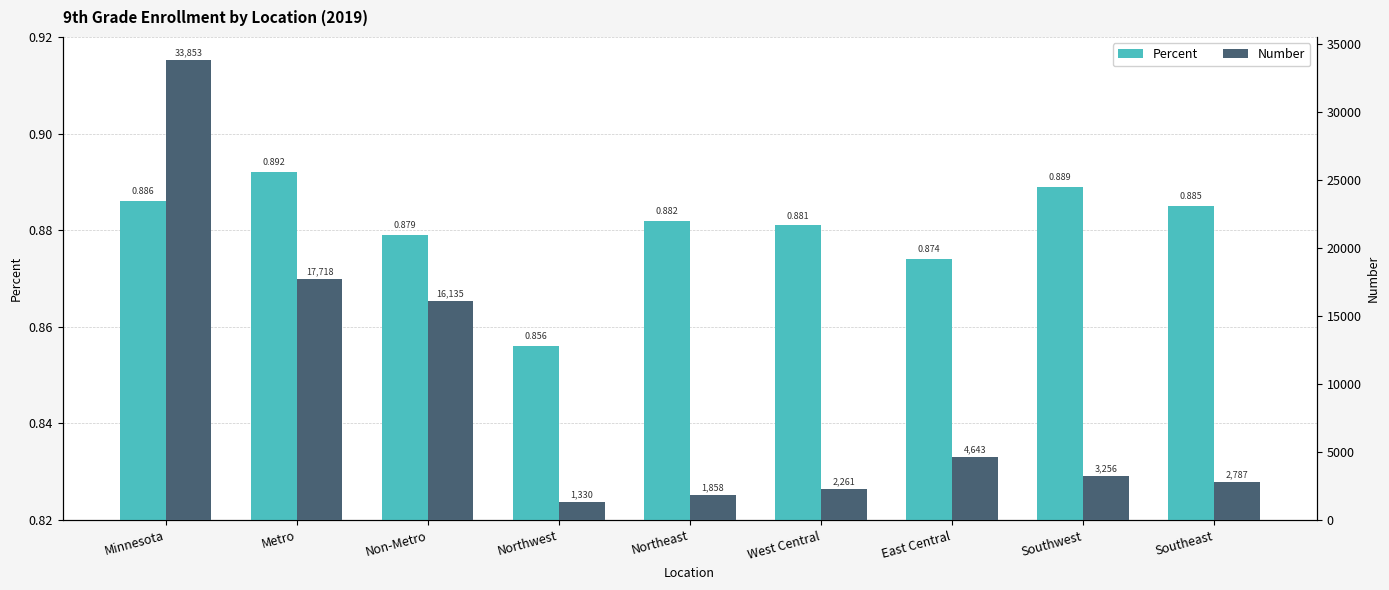

What is the approximate value of Percent at Southeast?

0.9